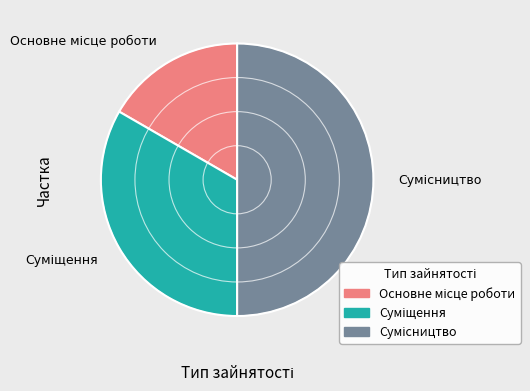

Approximately how many times larger is the value at Сумісництво compared to Суміщення?

1.5